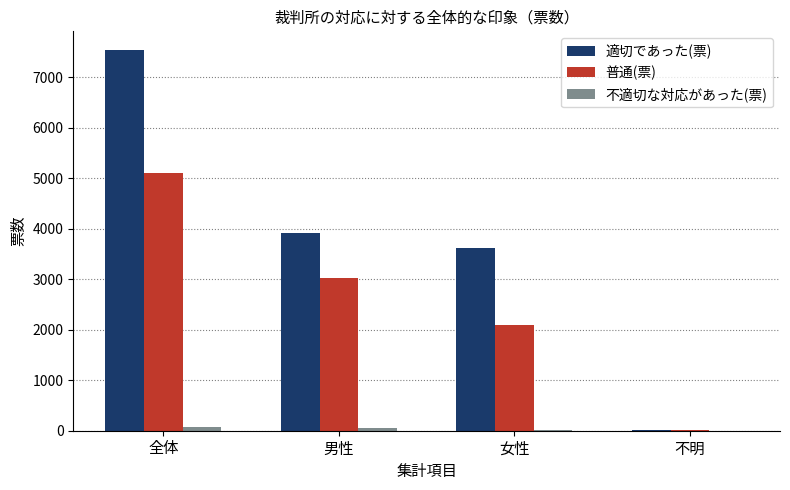

Which series has the largest total across all categories?

適切であった(票)